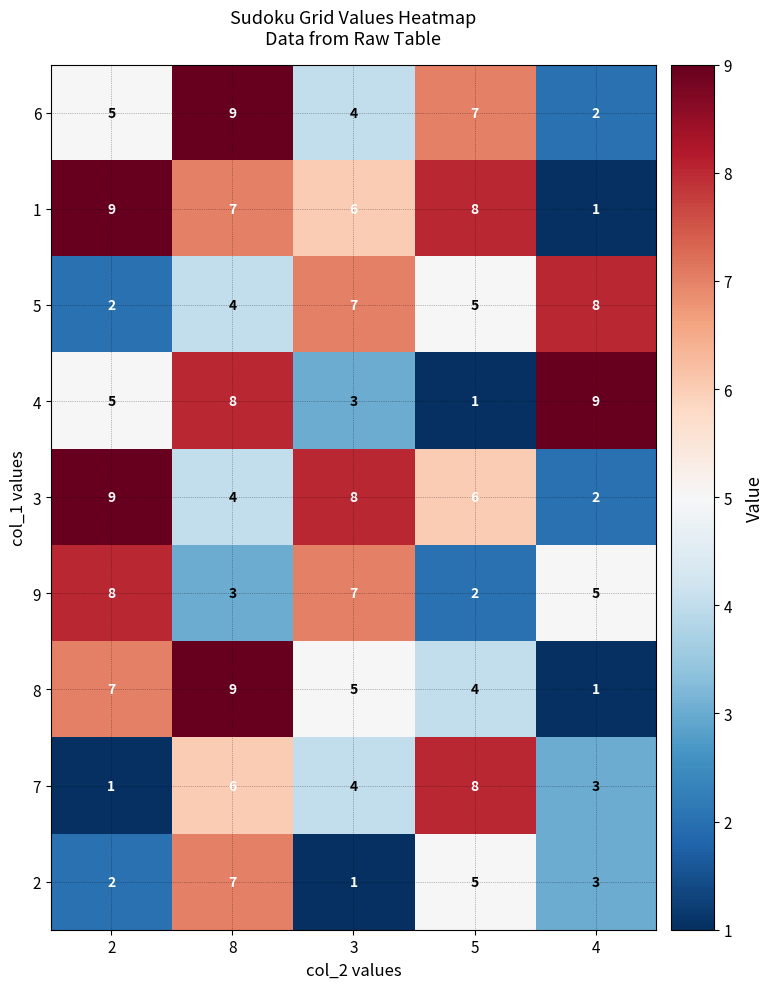

Which category has the highest value in the 2 series?

8